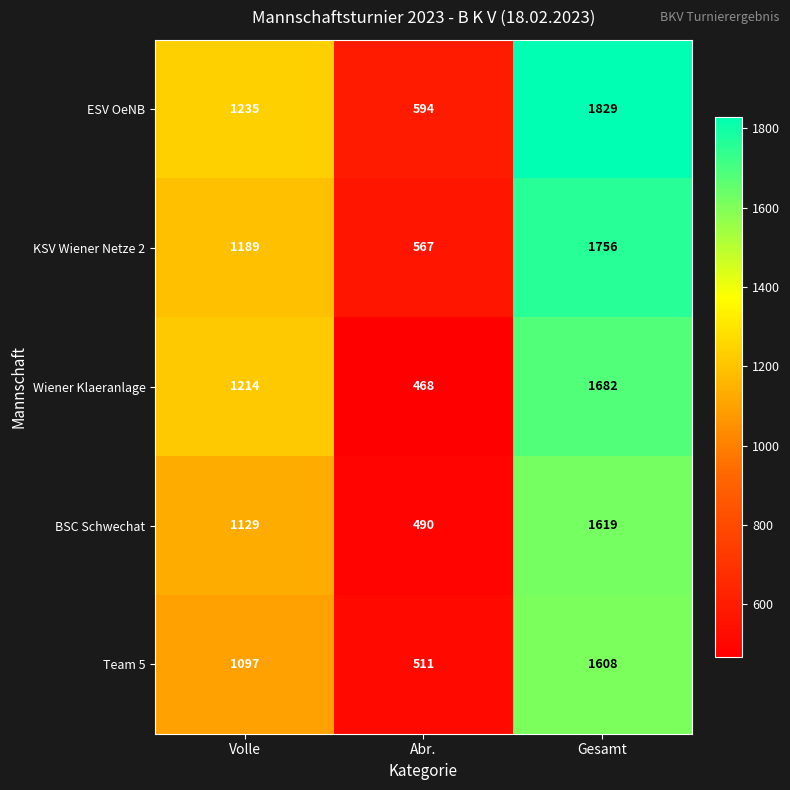

What is the average value of the ESV OeNB series?

1219